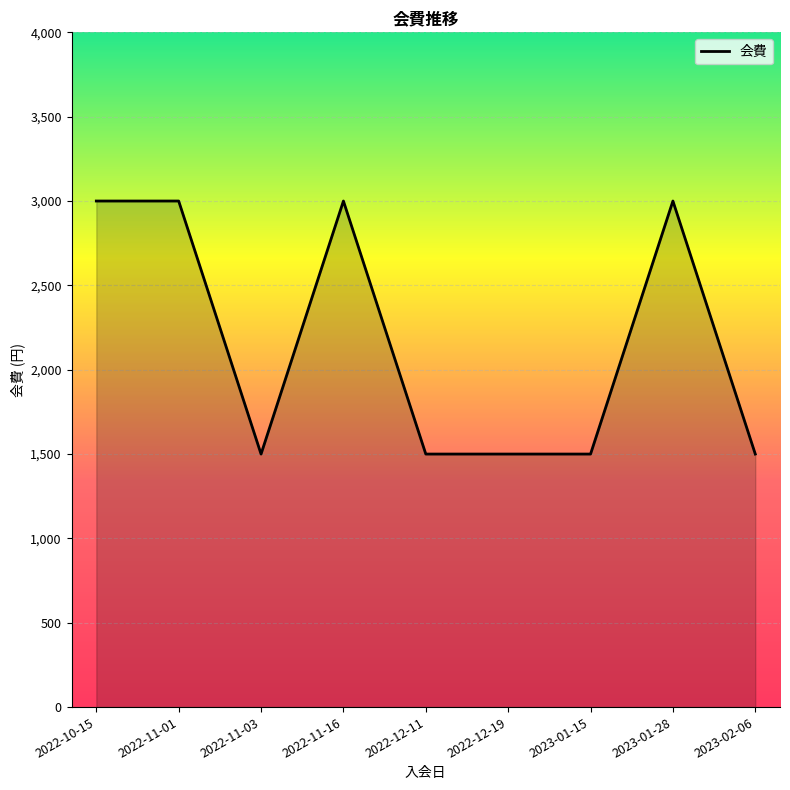

What is the change in value from 2022-11-16 to 2022-12-11?

-1500